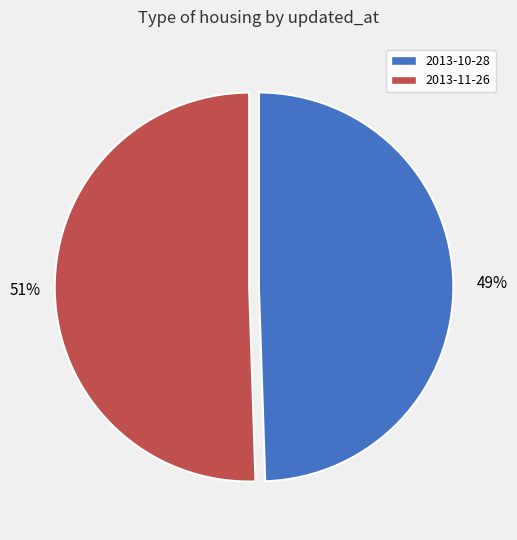

To the nearest percent, what is the average slice percentage?

50%